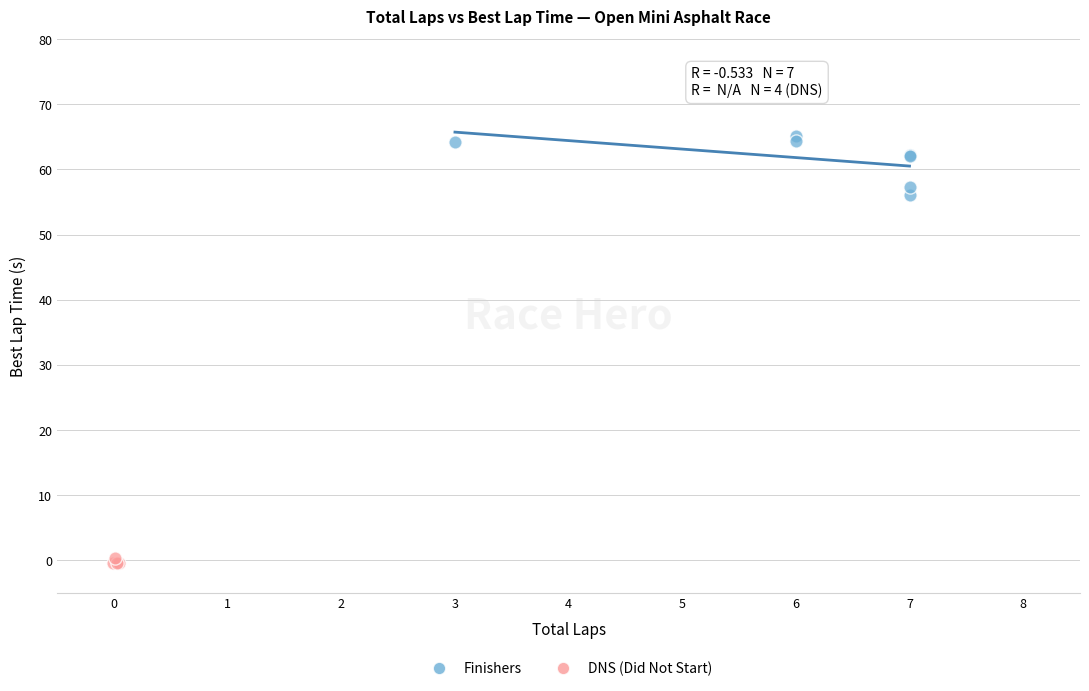

Which series contains the highest Y value?

Finishers